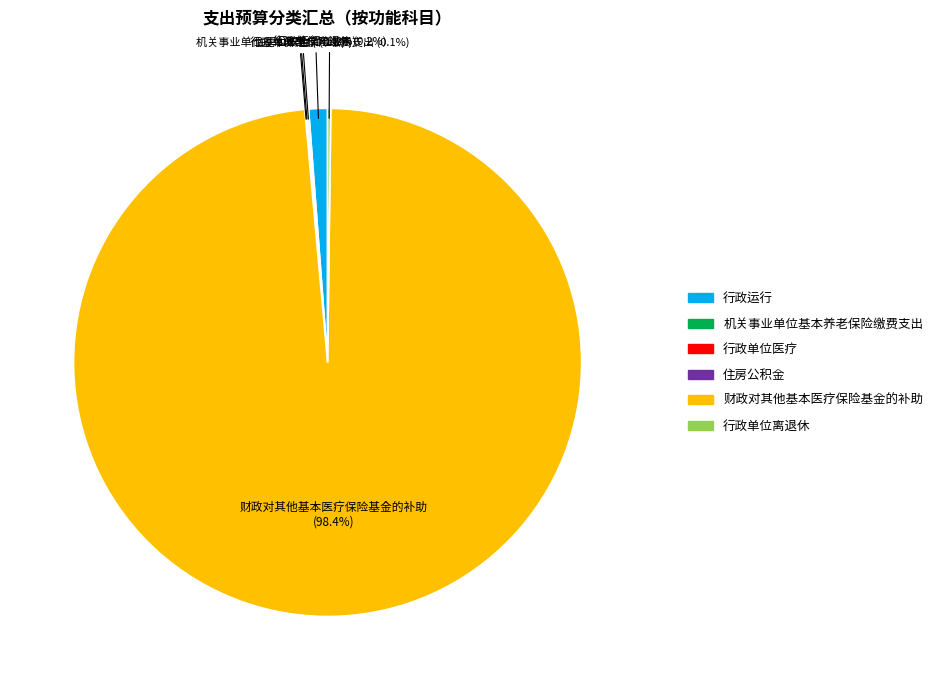

Do 财政对其他基本医疗保险基金的补助 and 行政运行 together represent more than half of the pie?

Yes